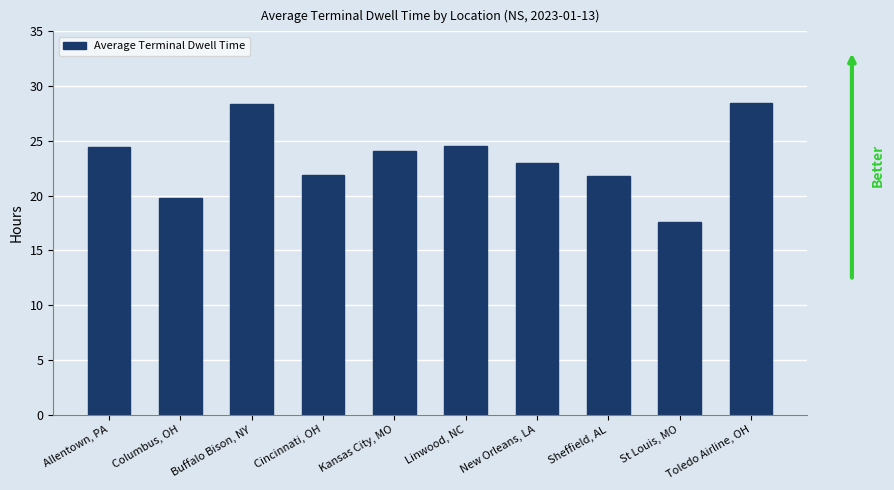

At which label does the data first exceed 24?

Allentown, PA